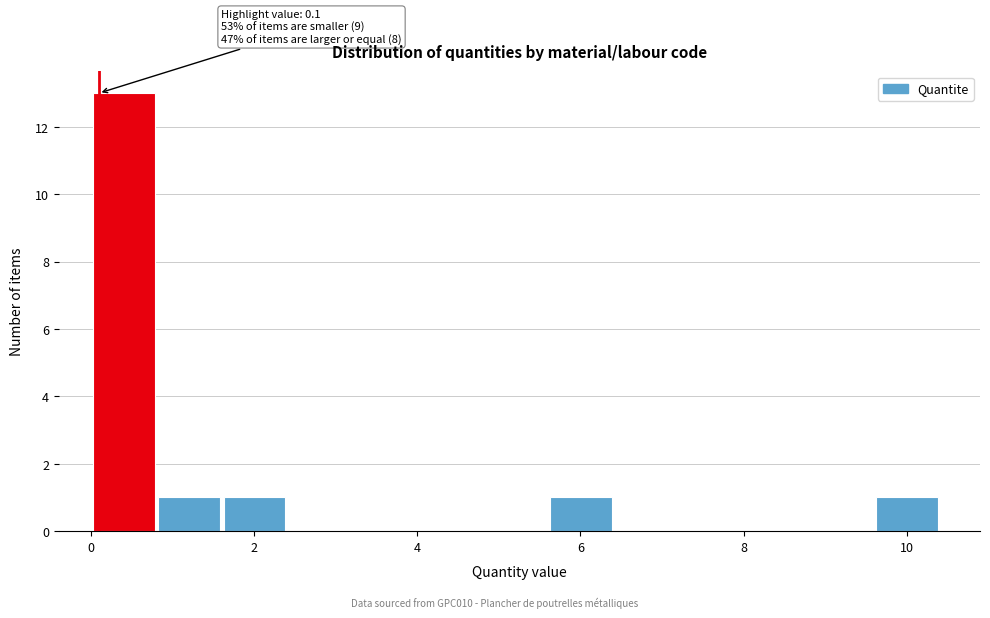

Read against the x-axis, roughly where is the centre of the tallest bar?

0.4